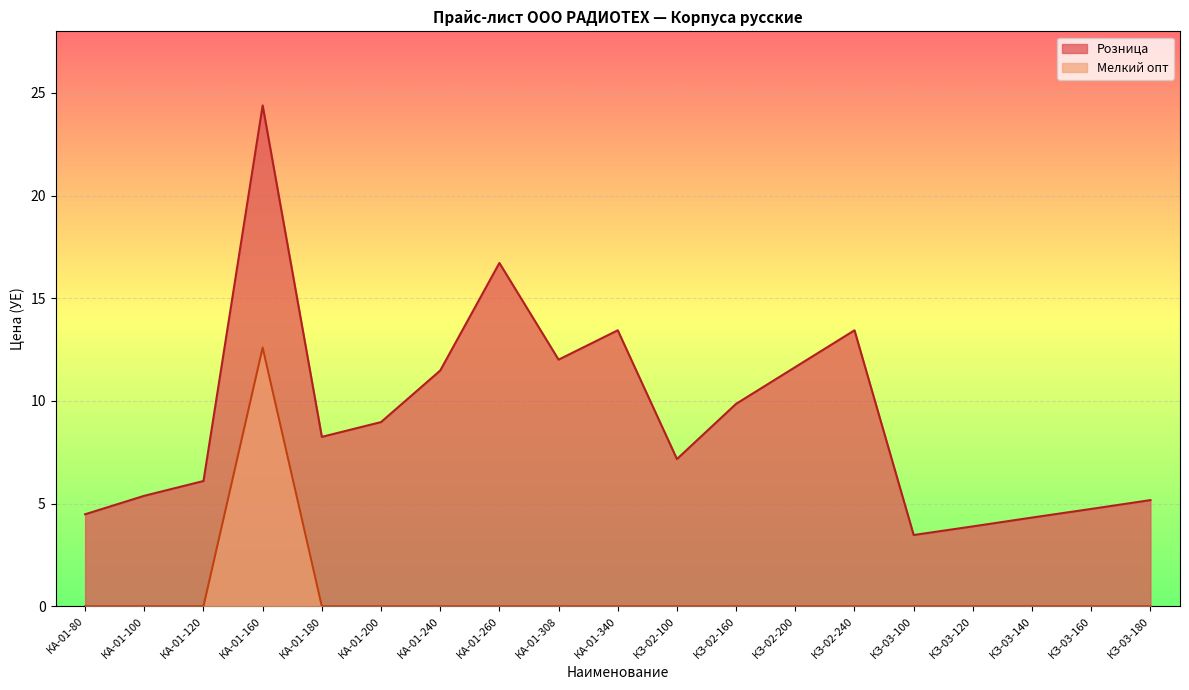

At which category does Розница reach its first local peak?

КА-01-160